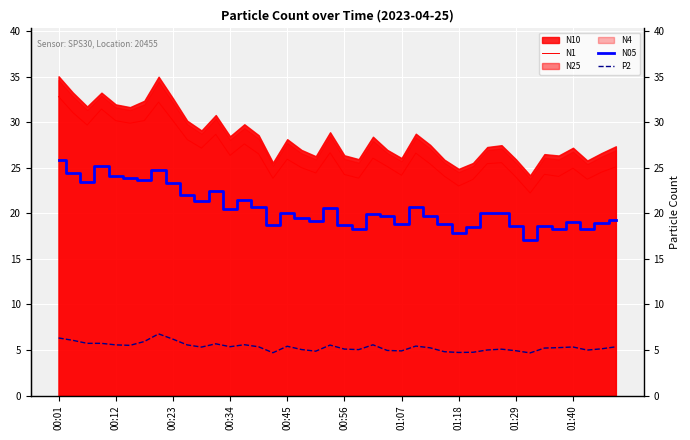

True or false: P2 and N05 intersect in this chart.

False